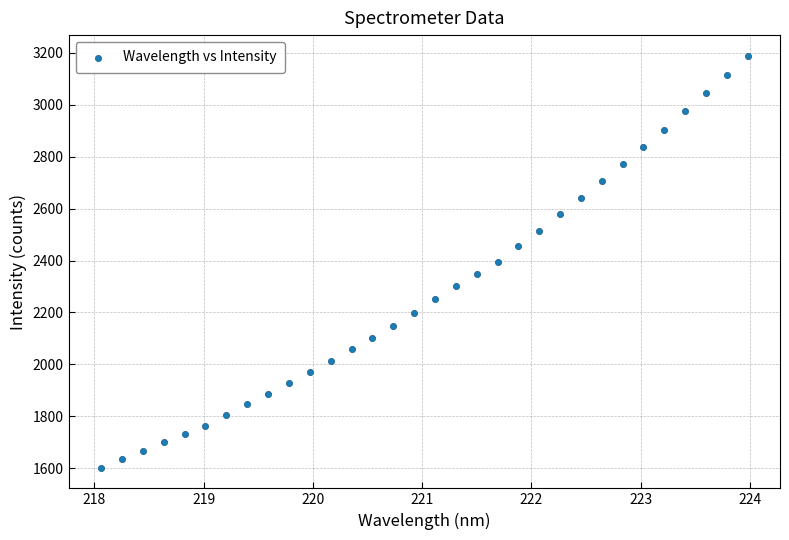

What is the range of Y values (max minus min)?

1587.8